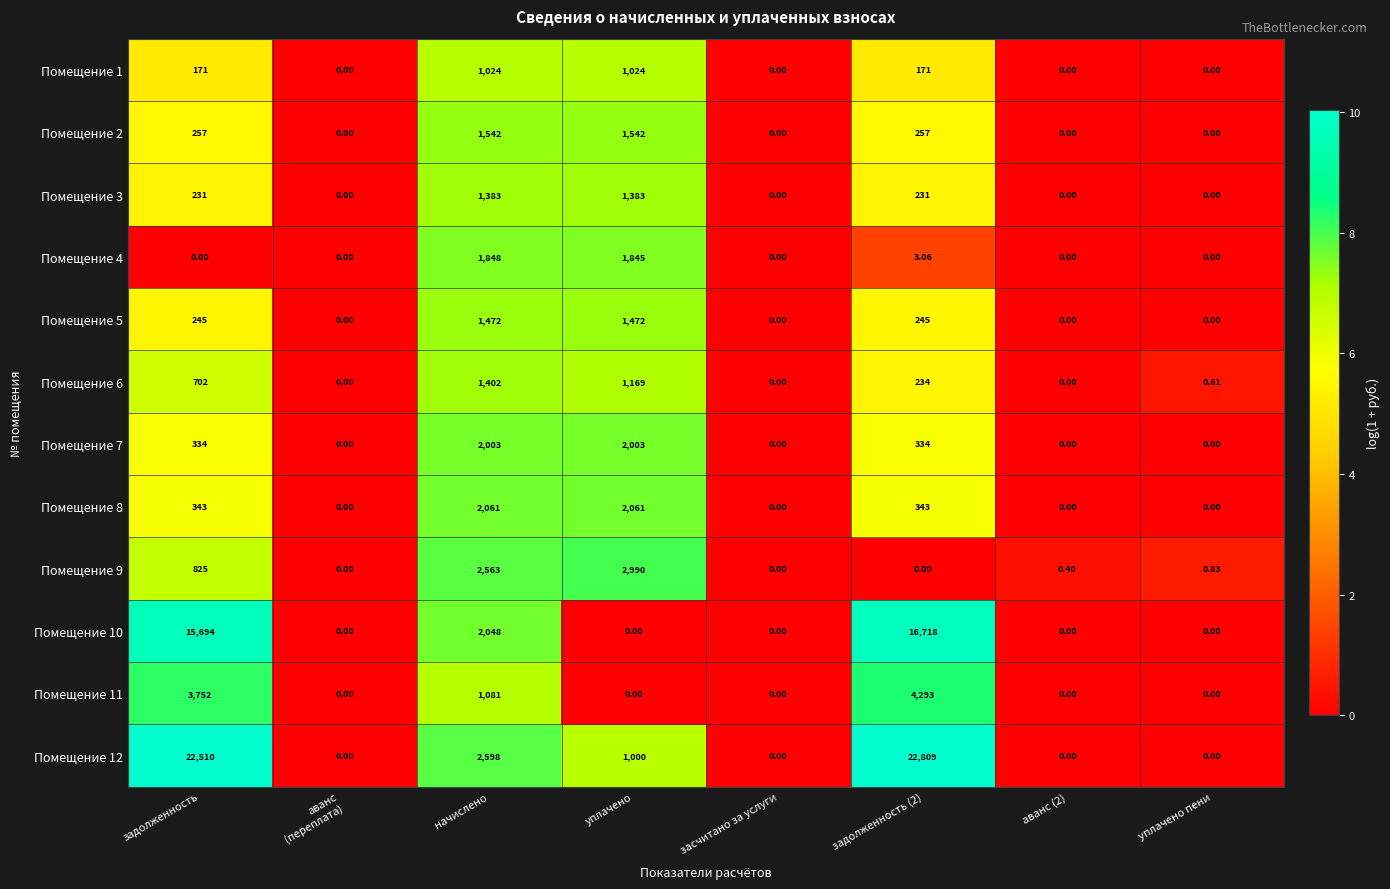

At which label does Помещение 6 first exceed 234?

задолженность